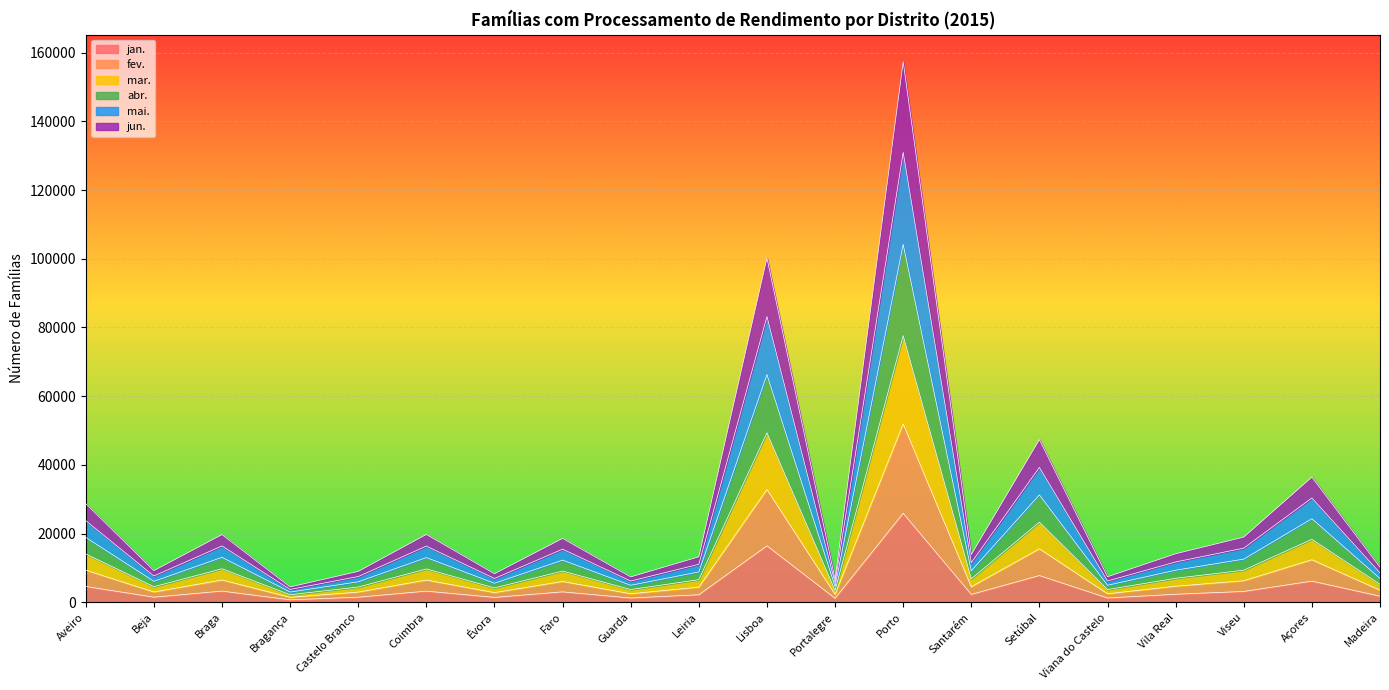

List the series in order of their overall mean, lowest first.

jan., fev., jun., mai., abr., mar.